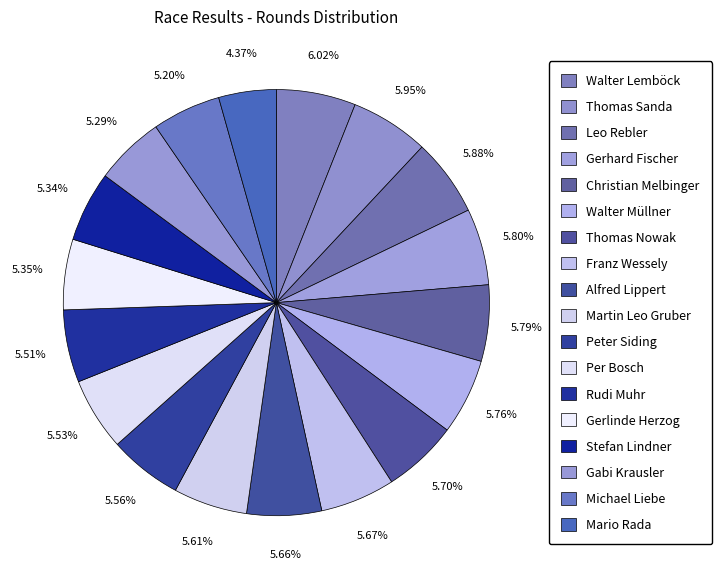

Combined, what portion of the pie is Gerhard Fischer and Mario Rada?

10.2%